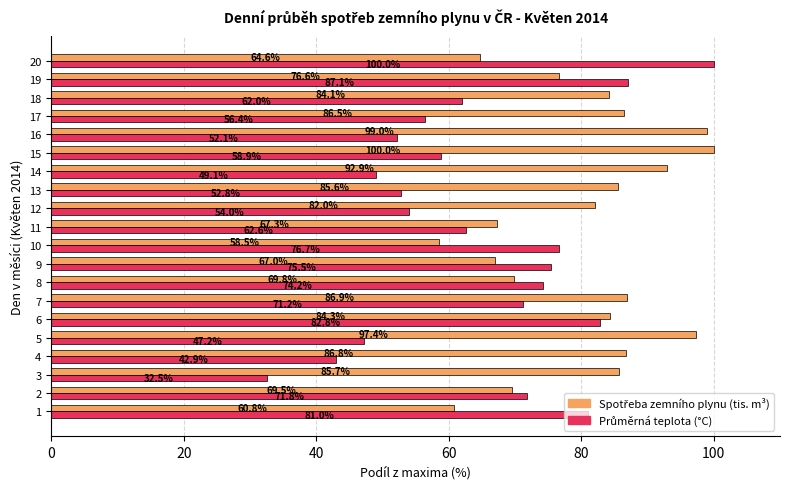

What is the total value across all series at 13?

138.4